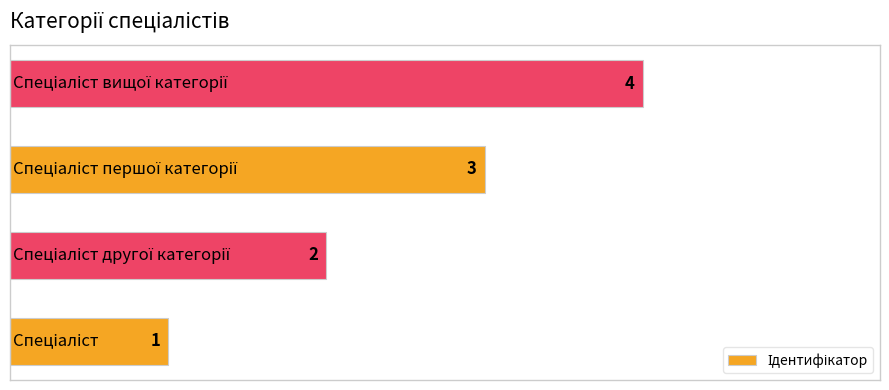

What is the sum of all values?

10